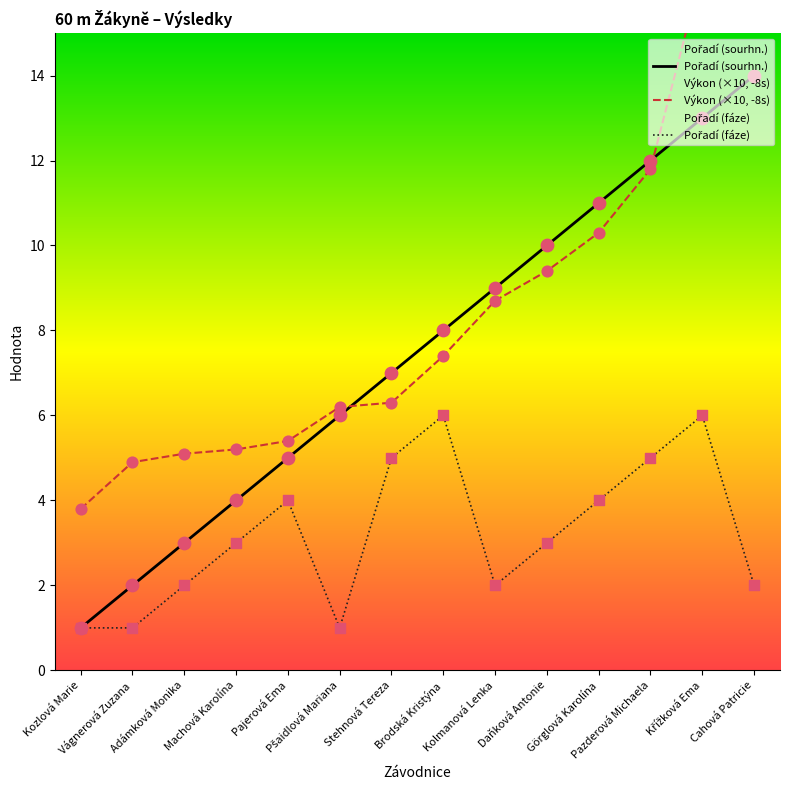

What are all the series names shown in the legend?

Pořadí (sourhn.), Výkon (×10, -8s), Pořadí (fáze)